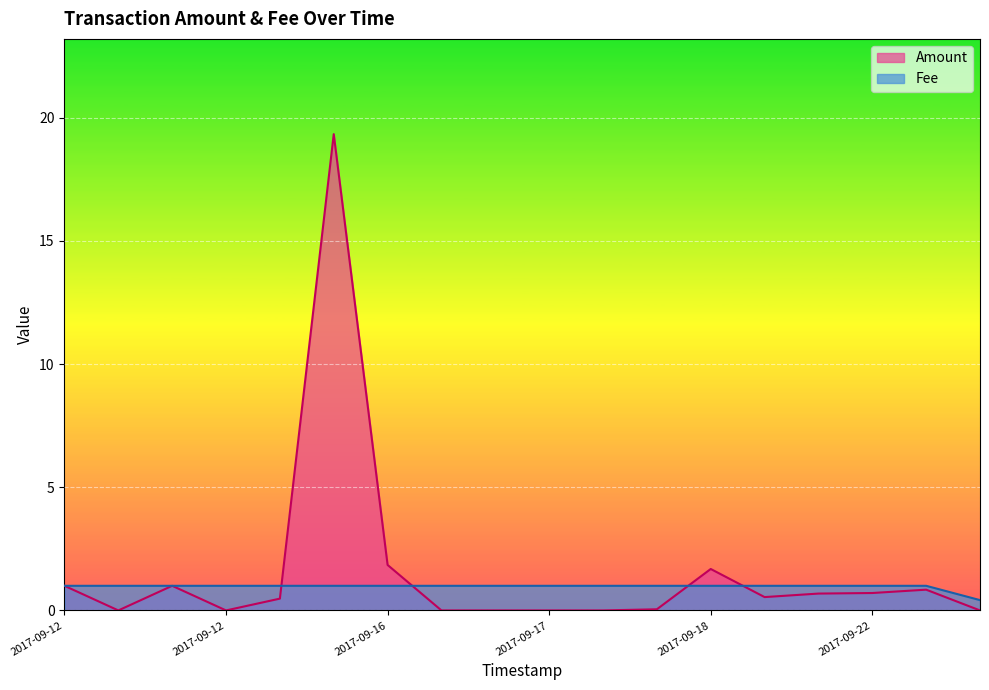

What are all the series names shown in the legend?

Amount, Fee